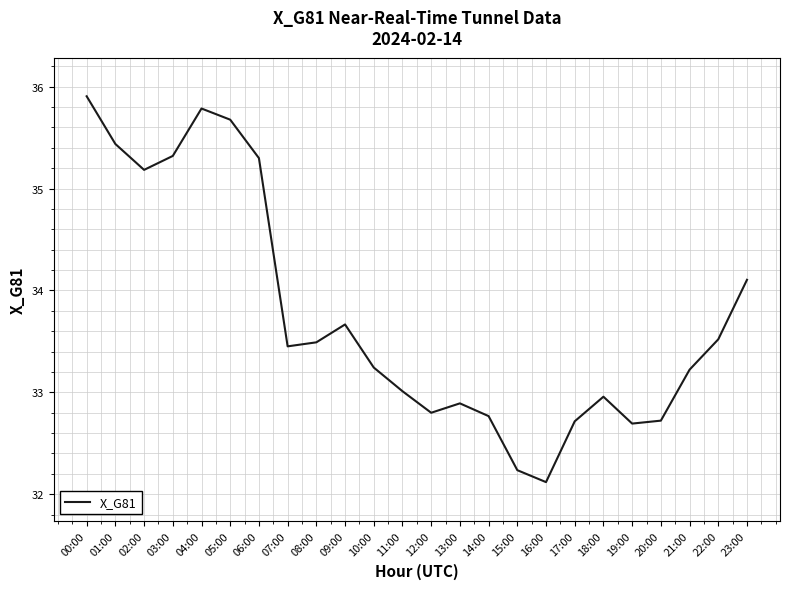

Where is the first local minimum?

02:00